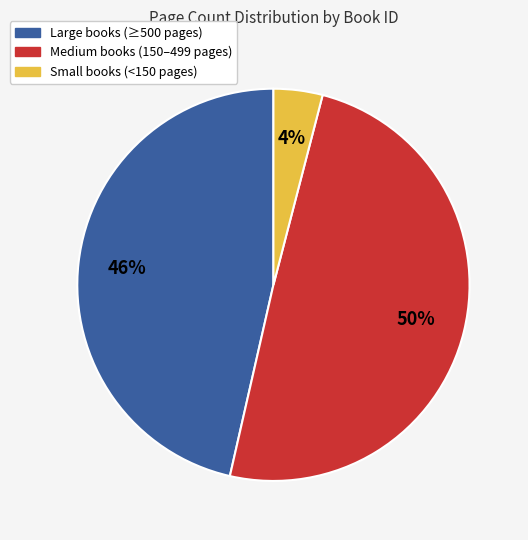

To the nearest percent, what is the average slice percentage?

33%